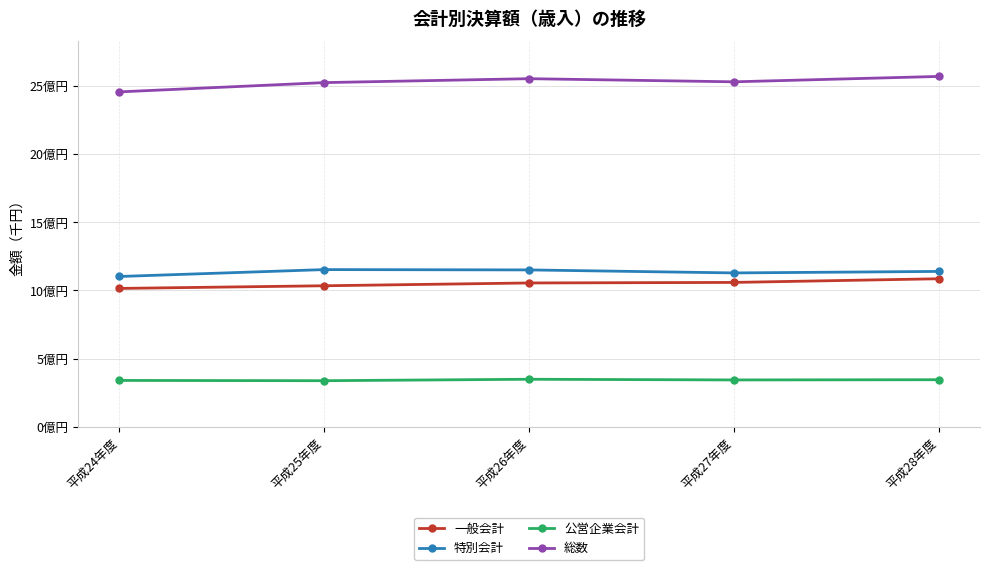

Which series has the widest spread of values?

総数